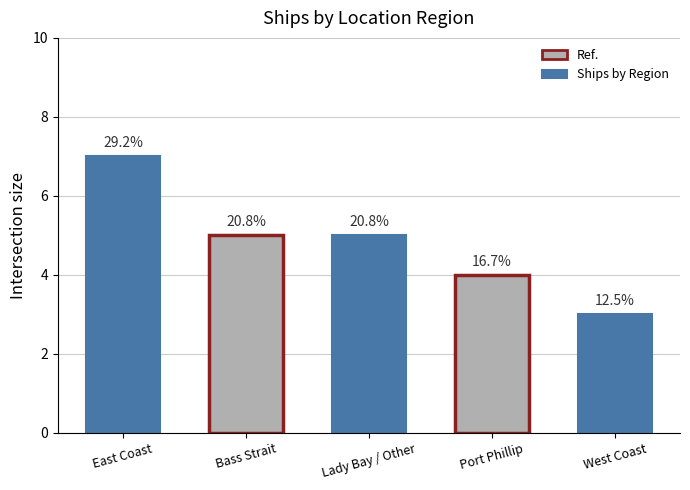

How many bars are there in total?

5